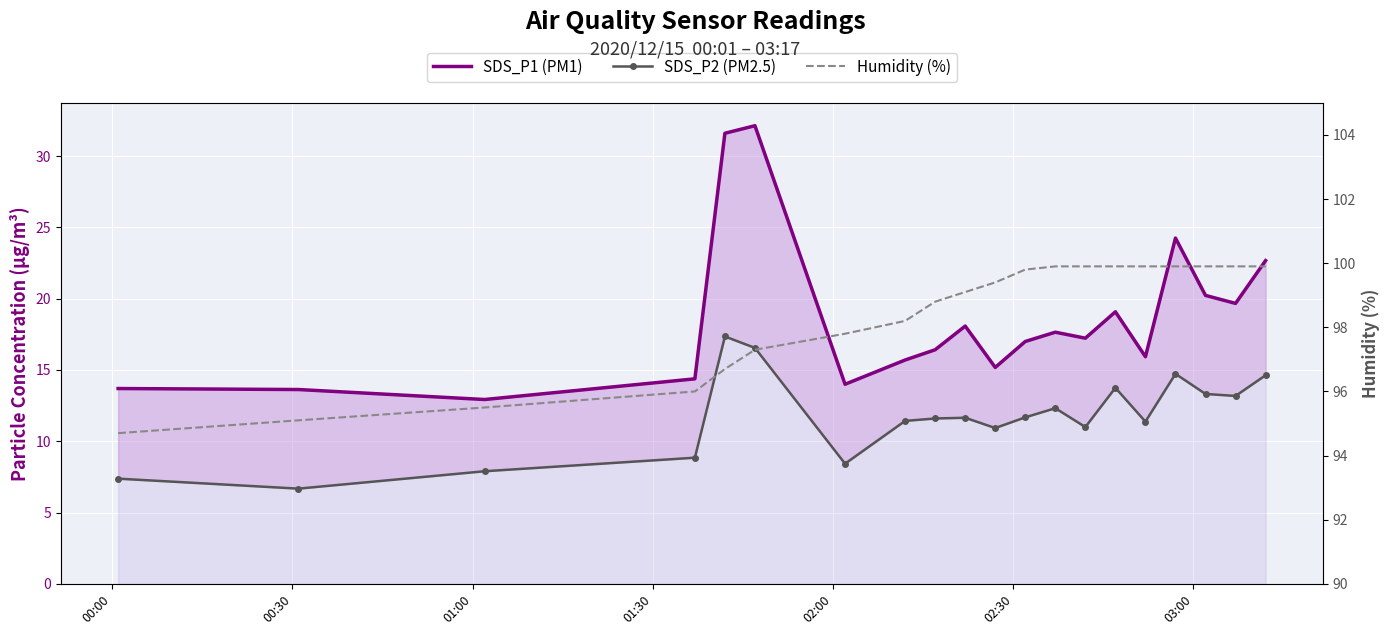

How many lines are shown in the chart?

3